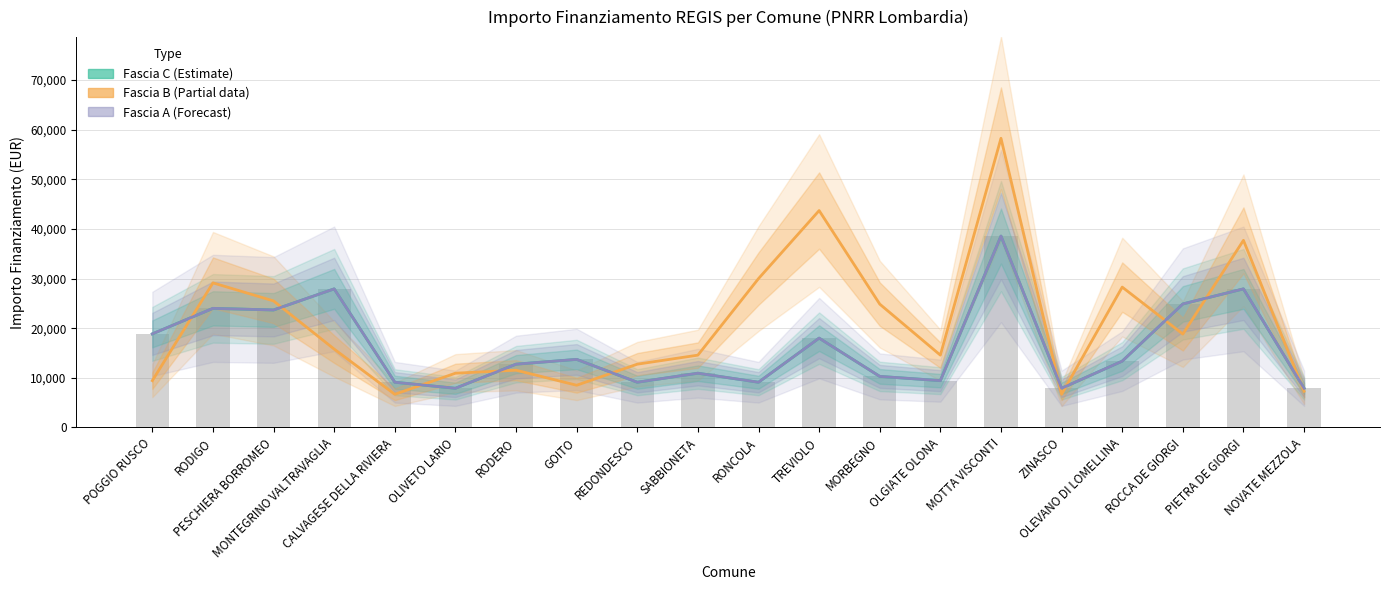

How many groups of bars are there?

20